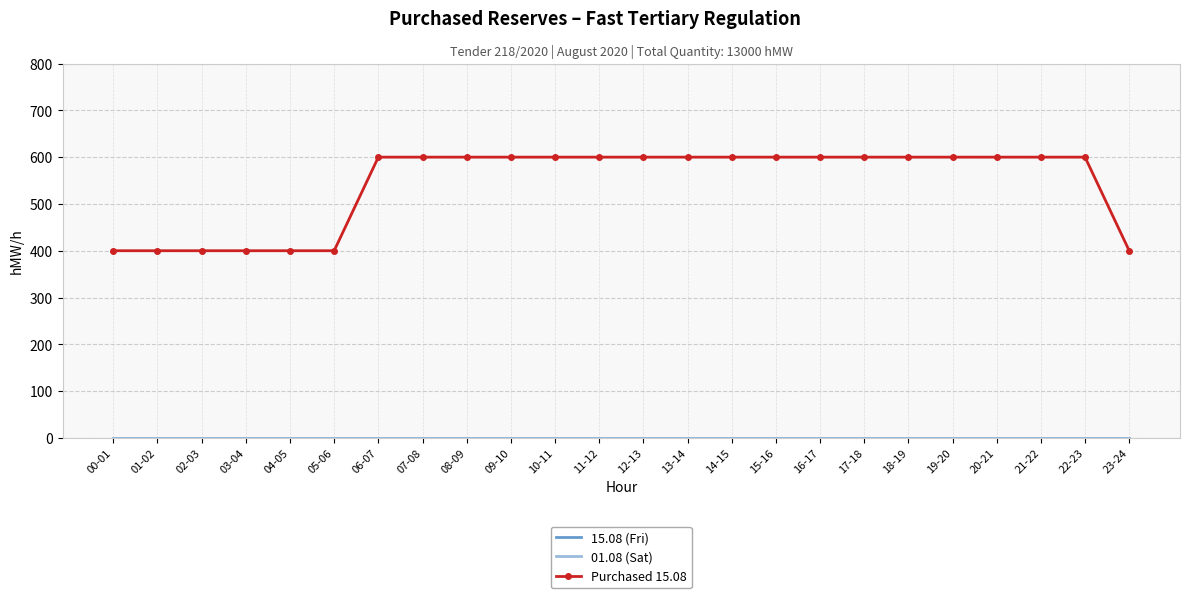

Does the chart have visible grid lines?

Yes